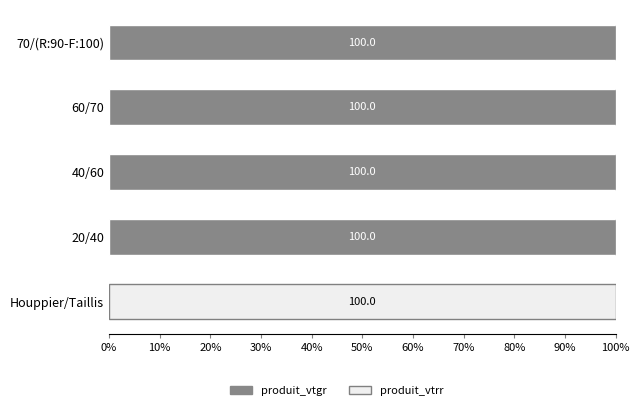

Is it true that produit_vtgr equals 100 at 60/70?

True